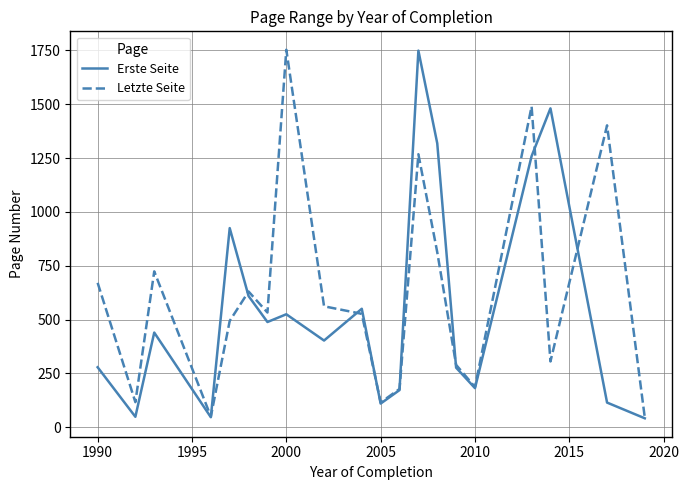

What is the minimum value for Letzte Seite?

45.0